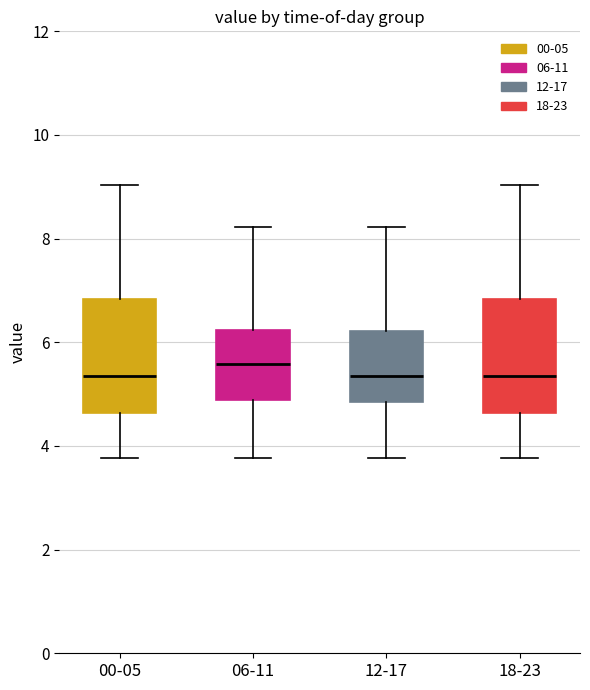

Reading left to right, transcribe this box plot: for each box, give where its median line is, the range the box spans, and where its two whiskers end, as read against the y-axis. The values are not printed on the chart, so give them approximately, as read against the axis.

00-05: median 5.4, box 4.6 to 6.8, whiskers 3.8 to 9.0
06-11: median 5.6, box 4.8 to 6.2, whiskers 3.8 to 8.2
12-17: median 5.4, box 4.8 to 6.2, whiskers 3.8 to 8.2
18-23: median 5.4, box 4.6 to 6.8, whiskers 3.8 to 9.0